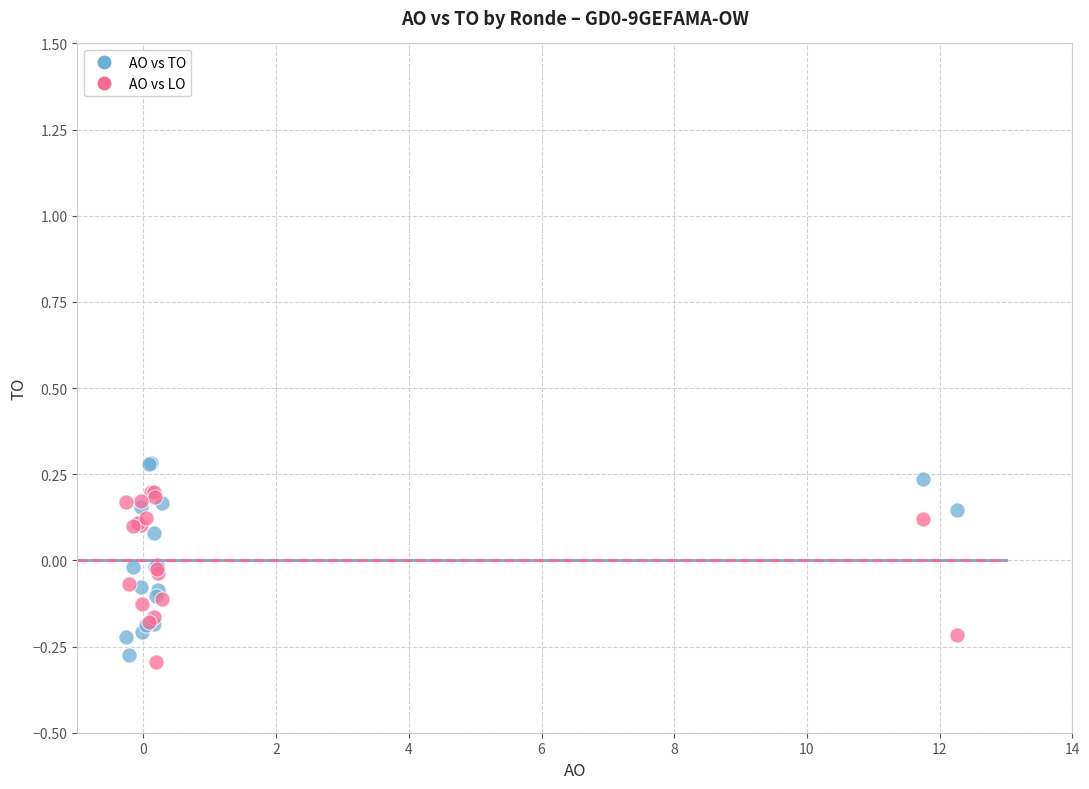

What is the X range (max minus min) for the scatter plot?

12.5